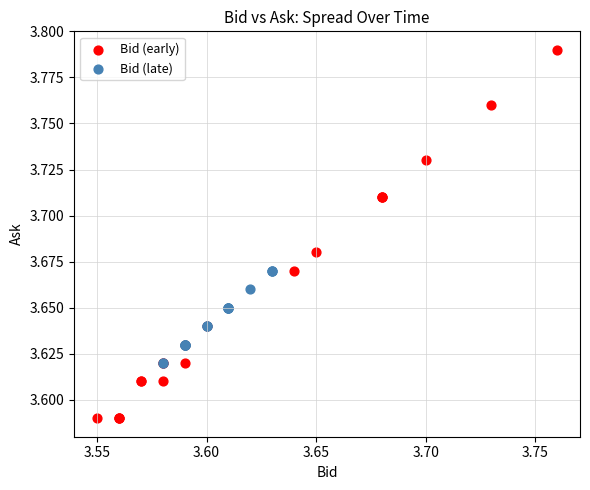

Which series contains the highest Y value?

Bid (early)